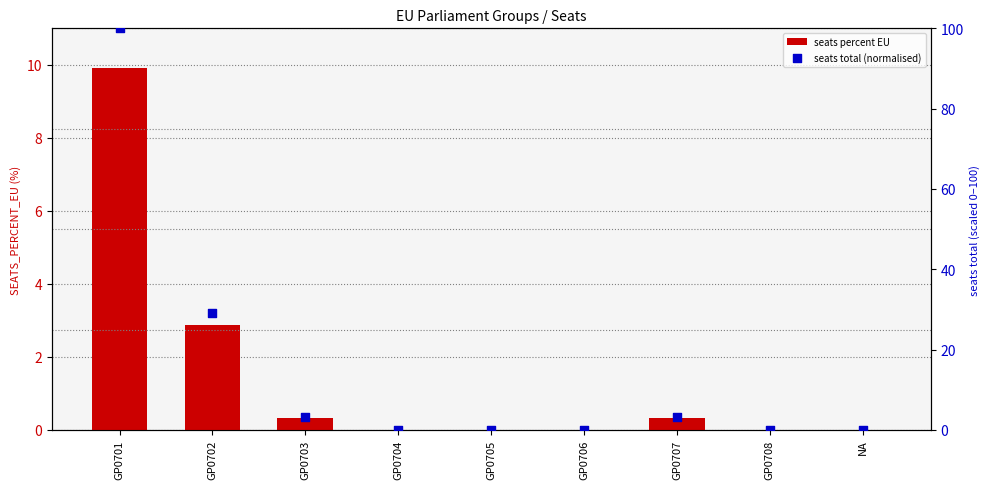

What is the total value across all series at GP0707?

3.5